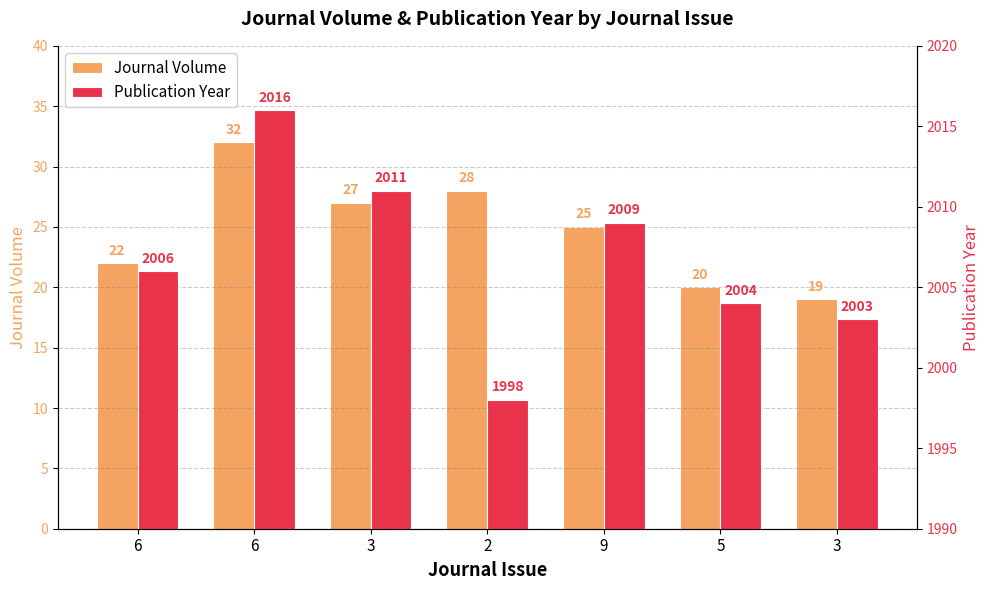

Where is Publication Year nearest to the value 2007?

6